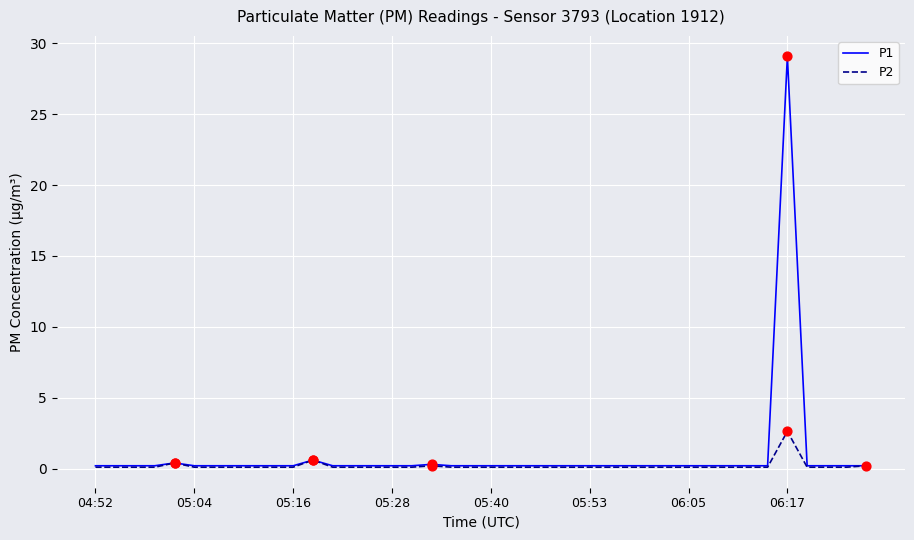

At how many categories does at least one series exceed 23?

1